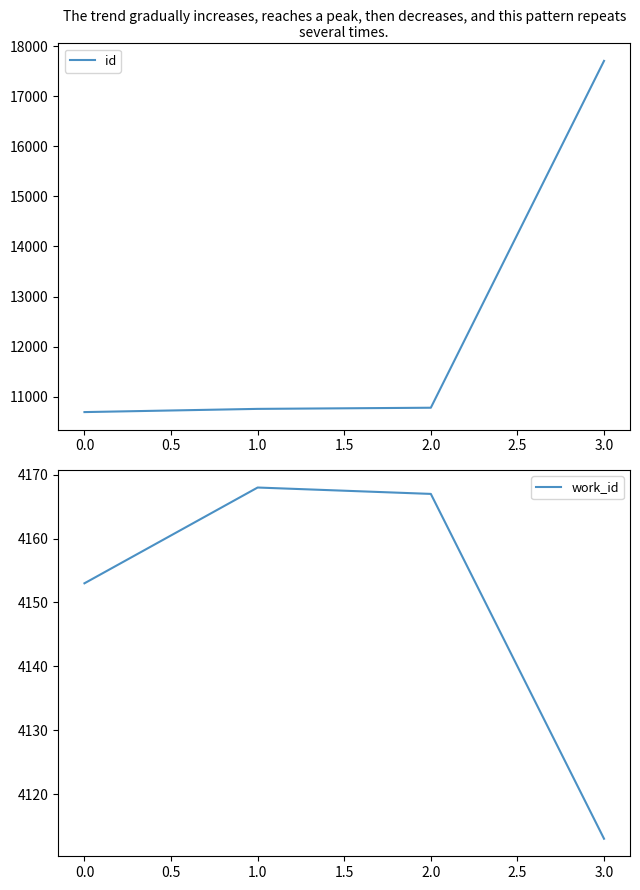

True or false: work_id has a value of 4168 at 1.0.

True